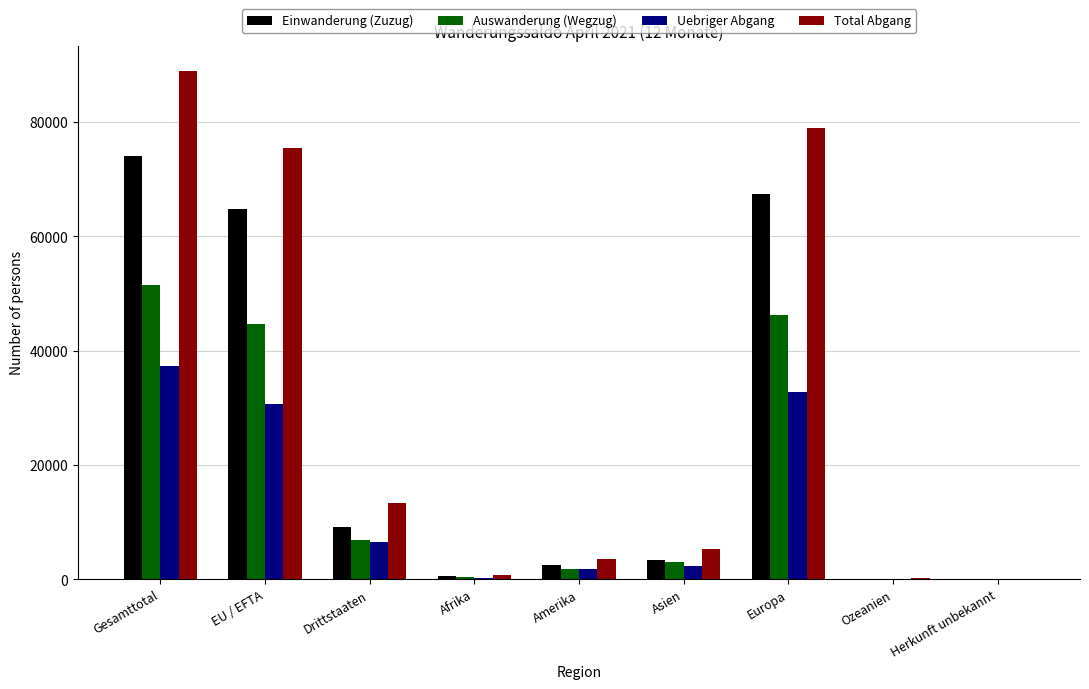

At which category is the sum across all series the highest?

Gesamttotal